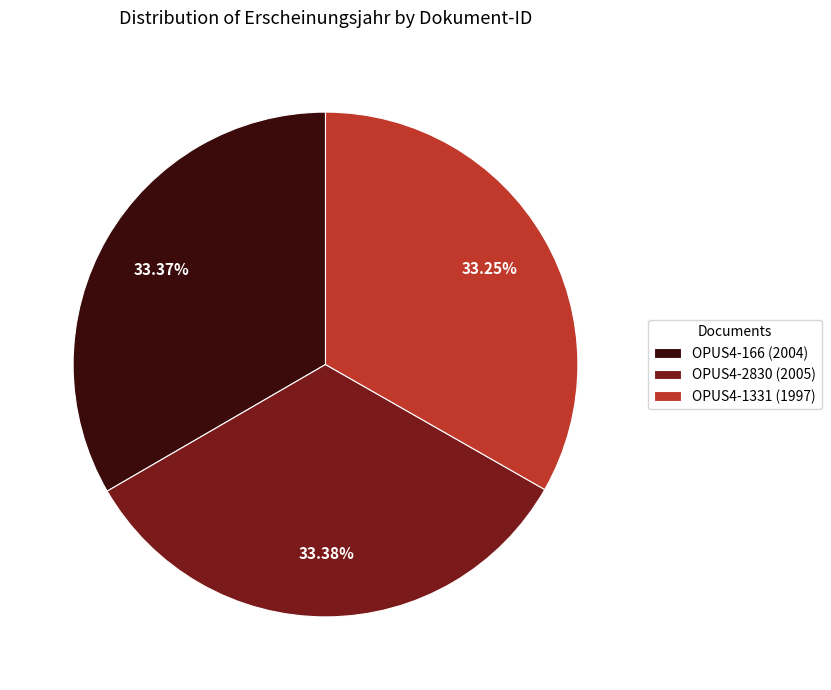

To the nearest percent, what portion does OPUS4-2830 represent?

33%